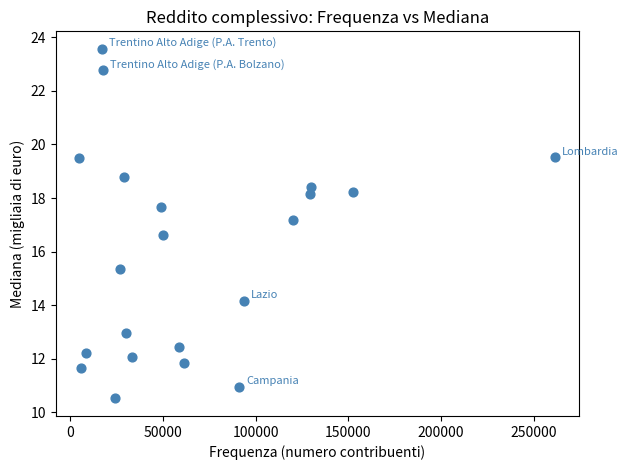

What Y value in the scatter plot is closest to 17?

17.2